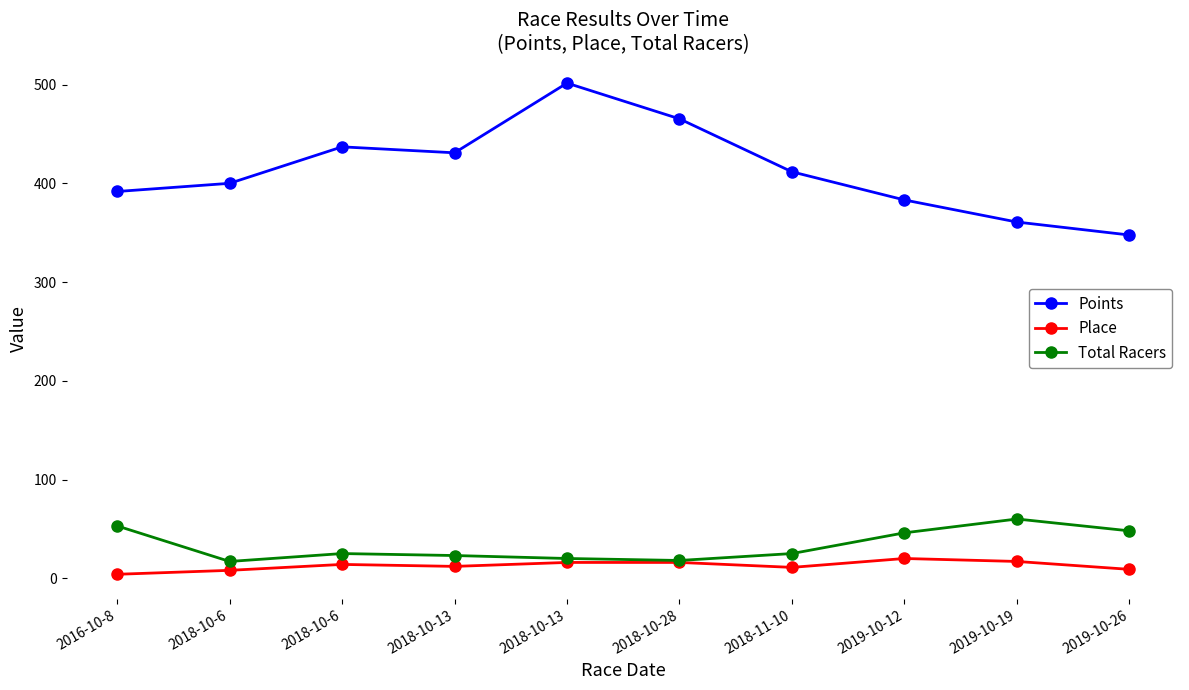

Is it true that Points equals 610.7 at 2019-10-19?

False